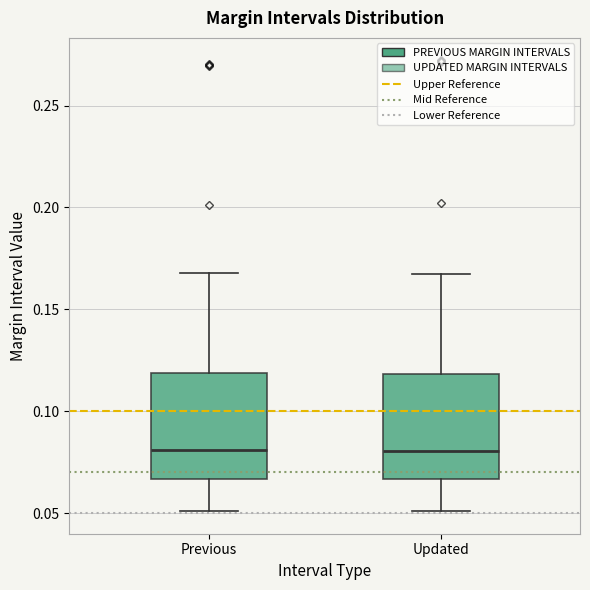

Reading left to right, transcribe this box plot: for each box, give where its median line is, the range the box spans, and where its two whiskers end, as read against the y-axis. The values are not printed on the chart, so give them approximately, as read against the axis.

Previous: median 0.080, box 0.065 to 0.120, whiskers 0.050 to 0.170
Updated: median 0.080, box 0.065 to 0.120, whiskers 0.050 to 0.170